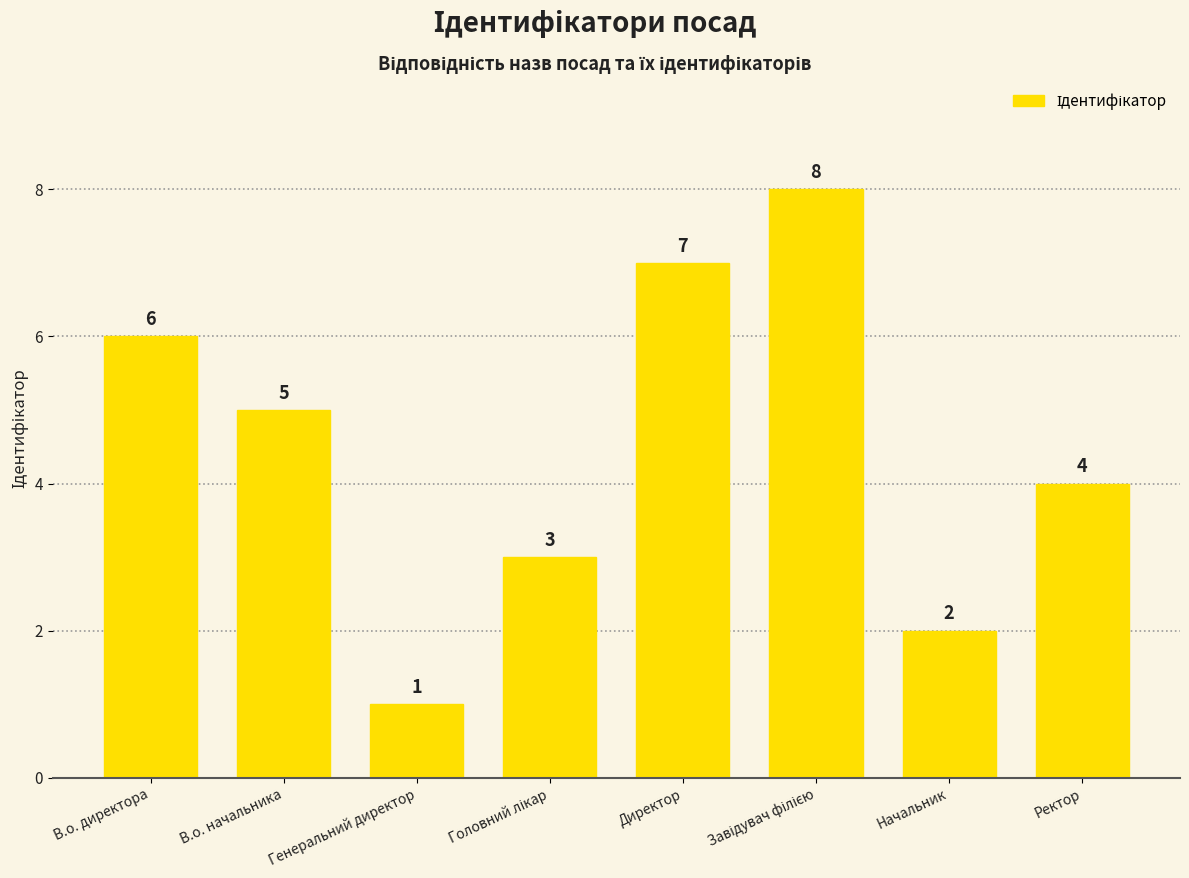

How many data points does each series have?

8